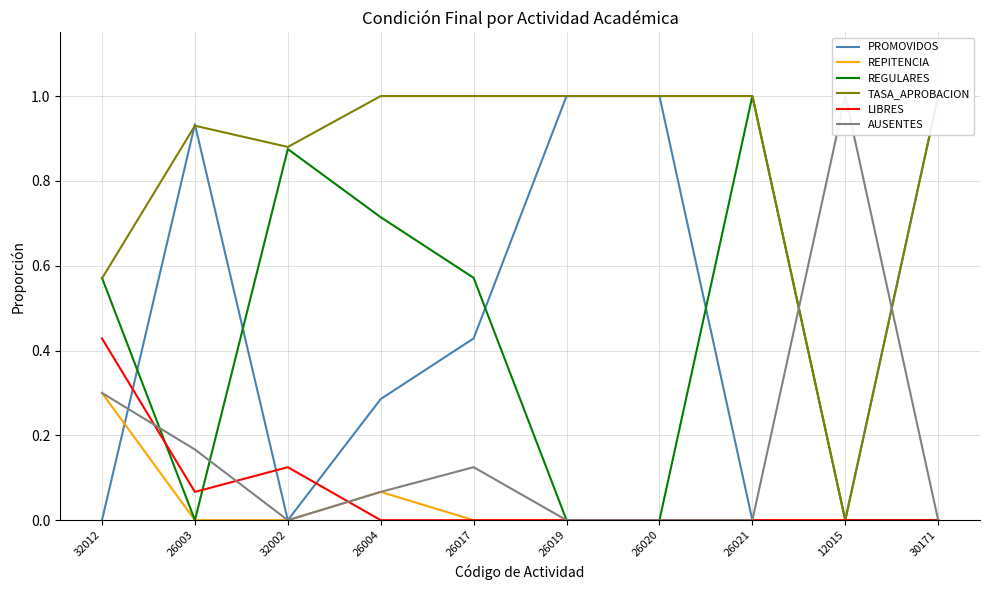

Which has a higher value, 26020 or 32012?

26020